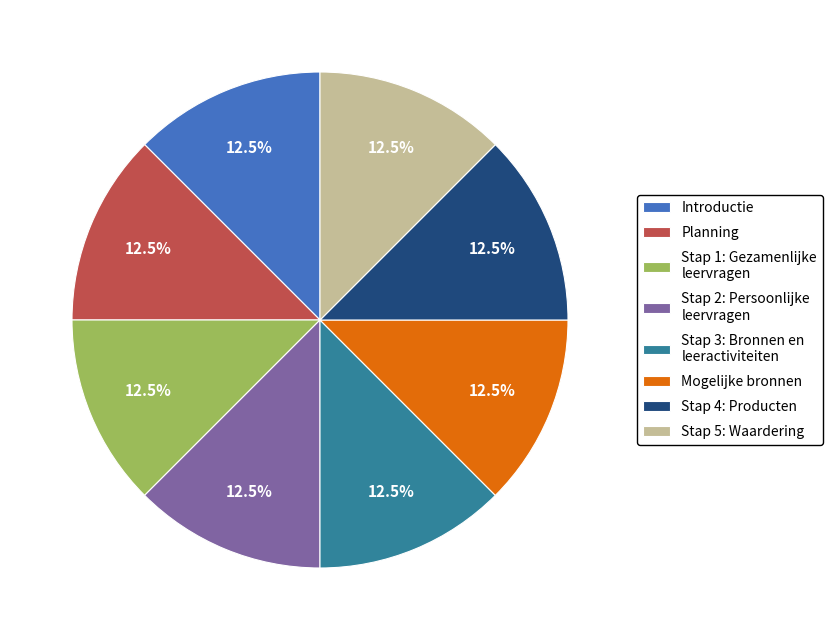

Combined, do Stap 2: Persoonlijke leervragen and Introductie account for over 50%?

No